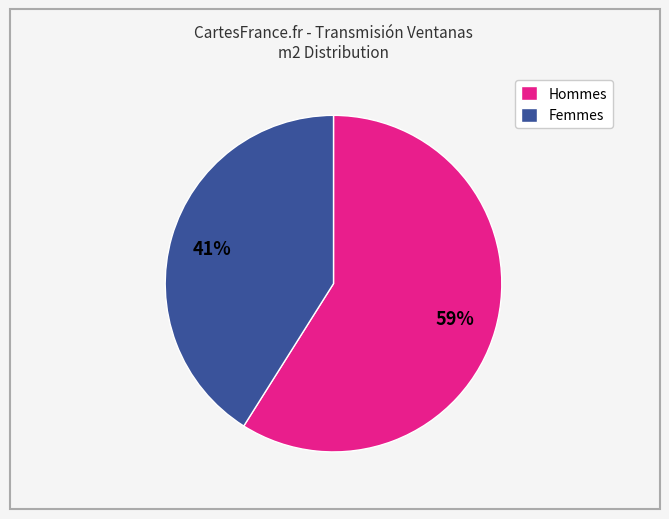

Is there any slice that represents more than half of the pie?

Yes